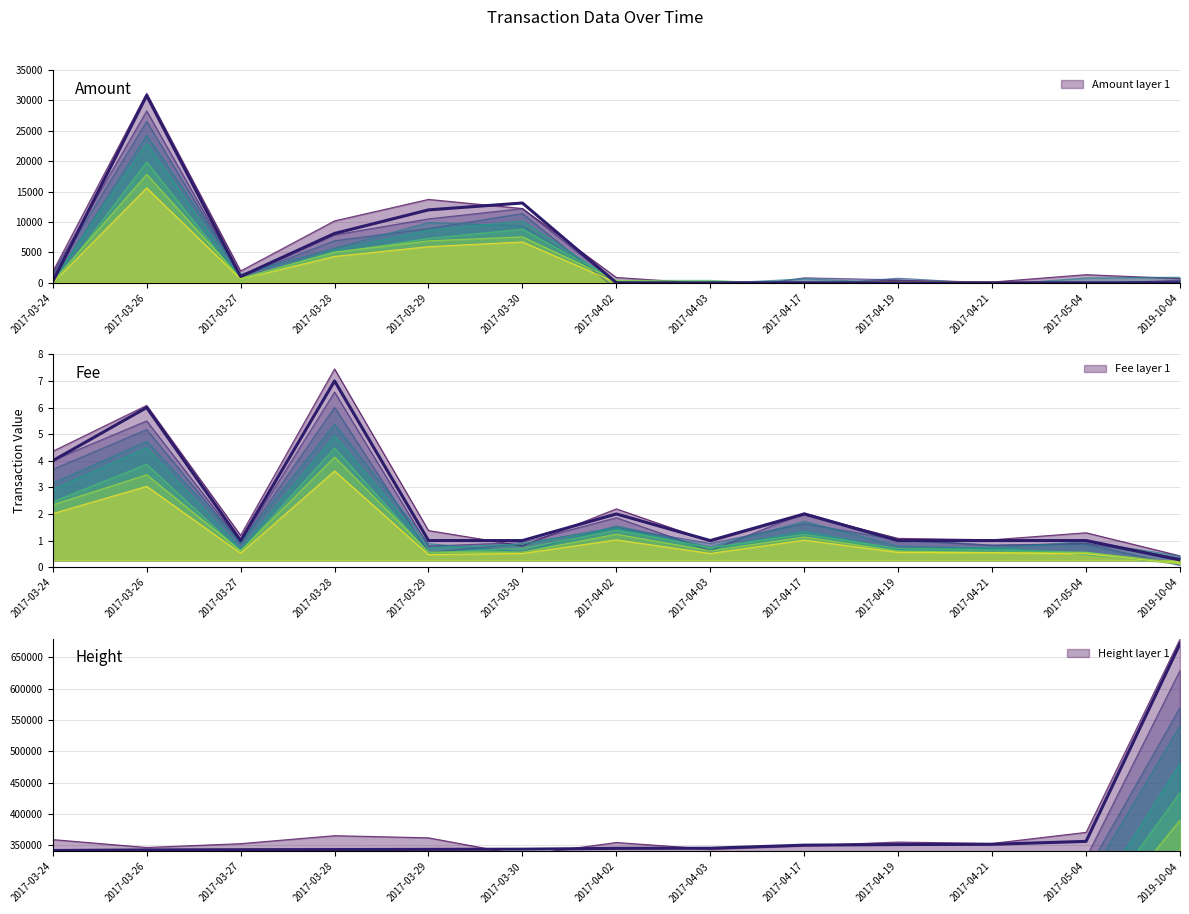

True or false: Amount has more than 0 interior local peaks.

True